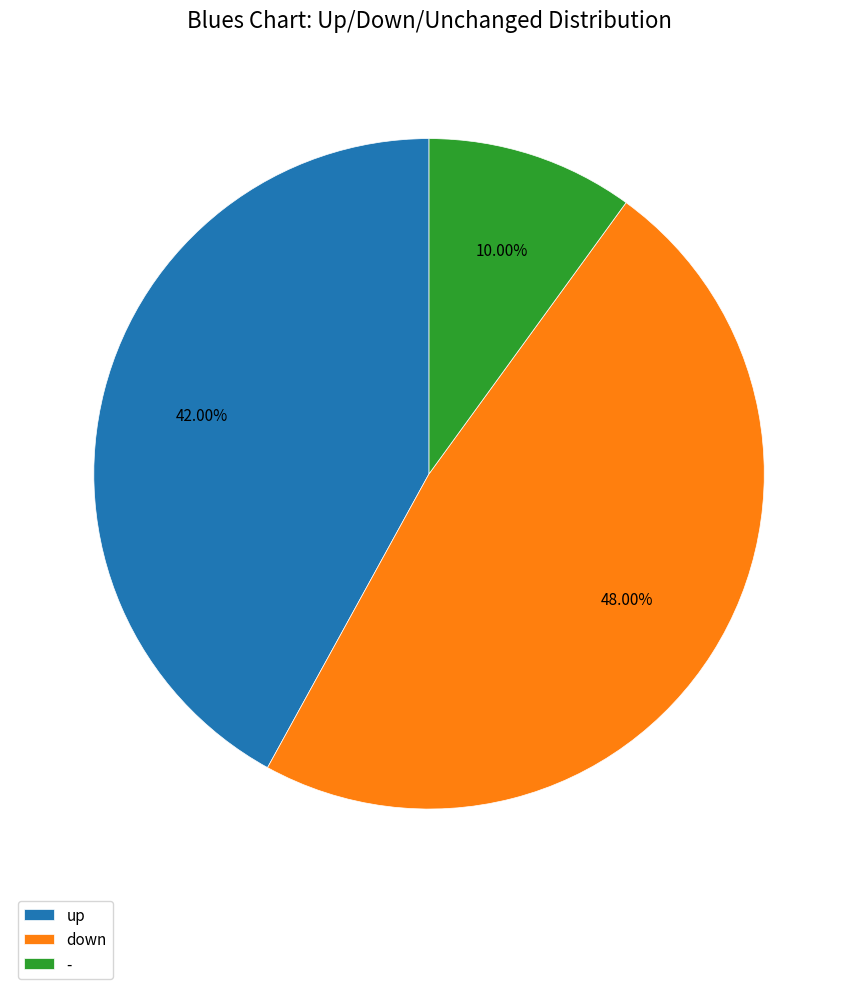

How many slices are in this pie chart?

3